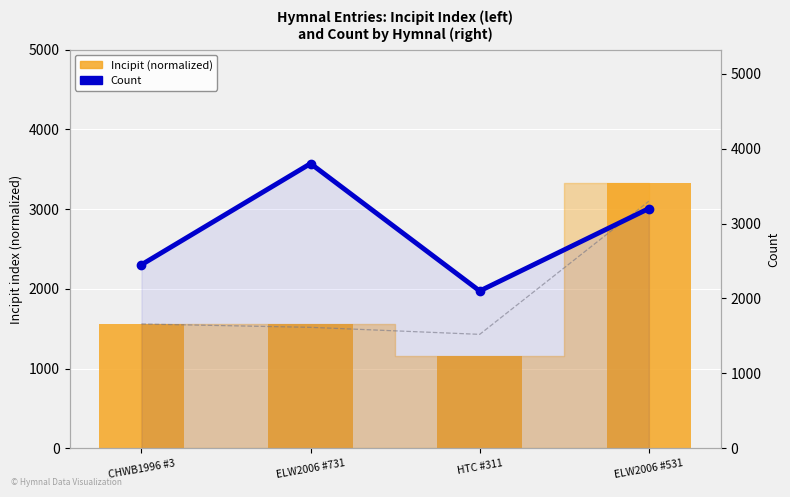

How many groups of bars are there?

4